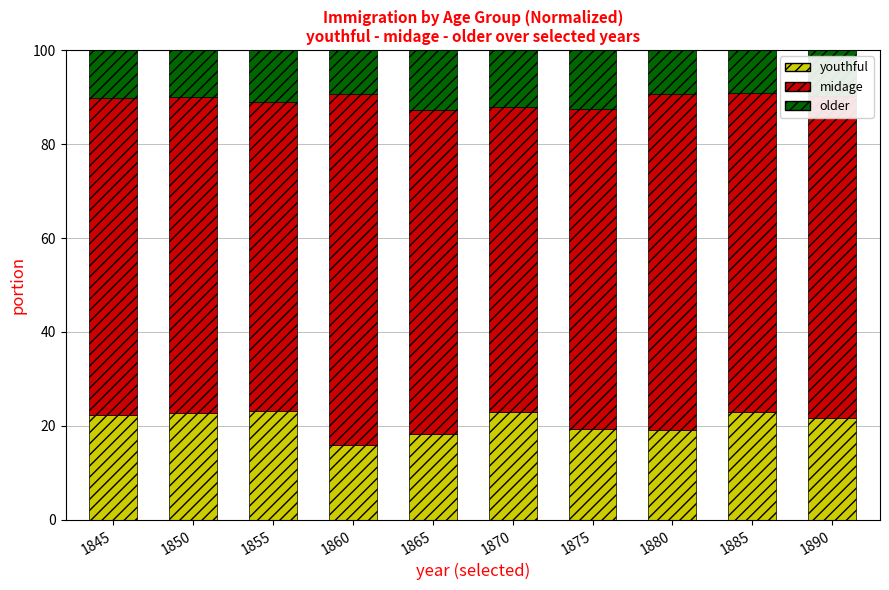

How many bars are there in total?

10